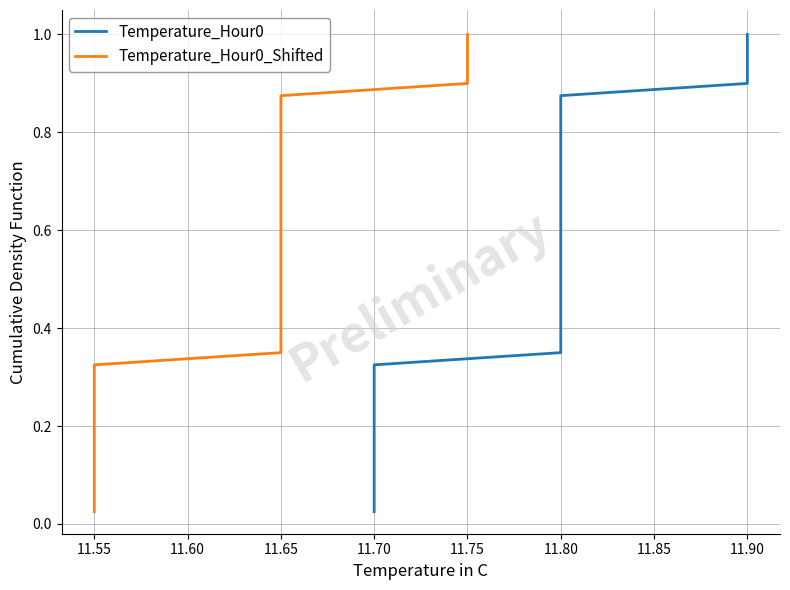

What are all the series names shown in the legend?

Temperature_Hour0, Temperature_Hour0_Shifted